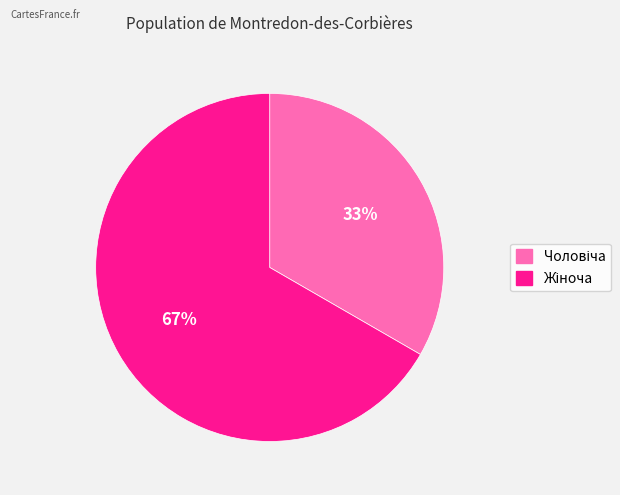

To the nearest percent, what is the average slice percentage?

50%